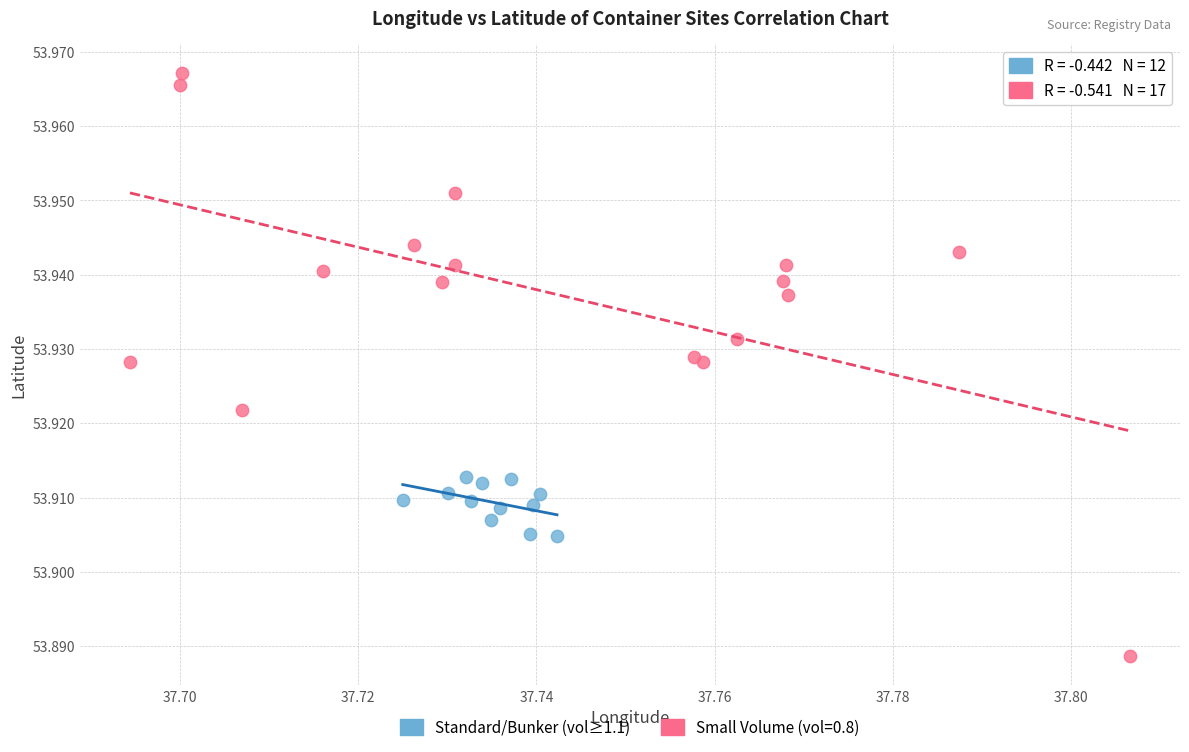

Which series has the widest spread of Y values?

Small Volume (vol=0.8)